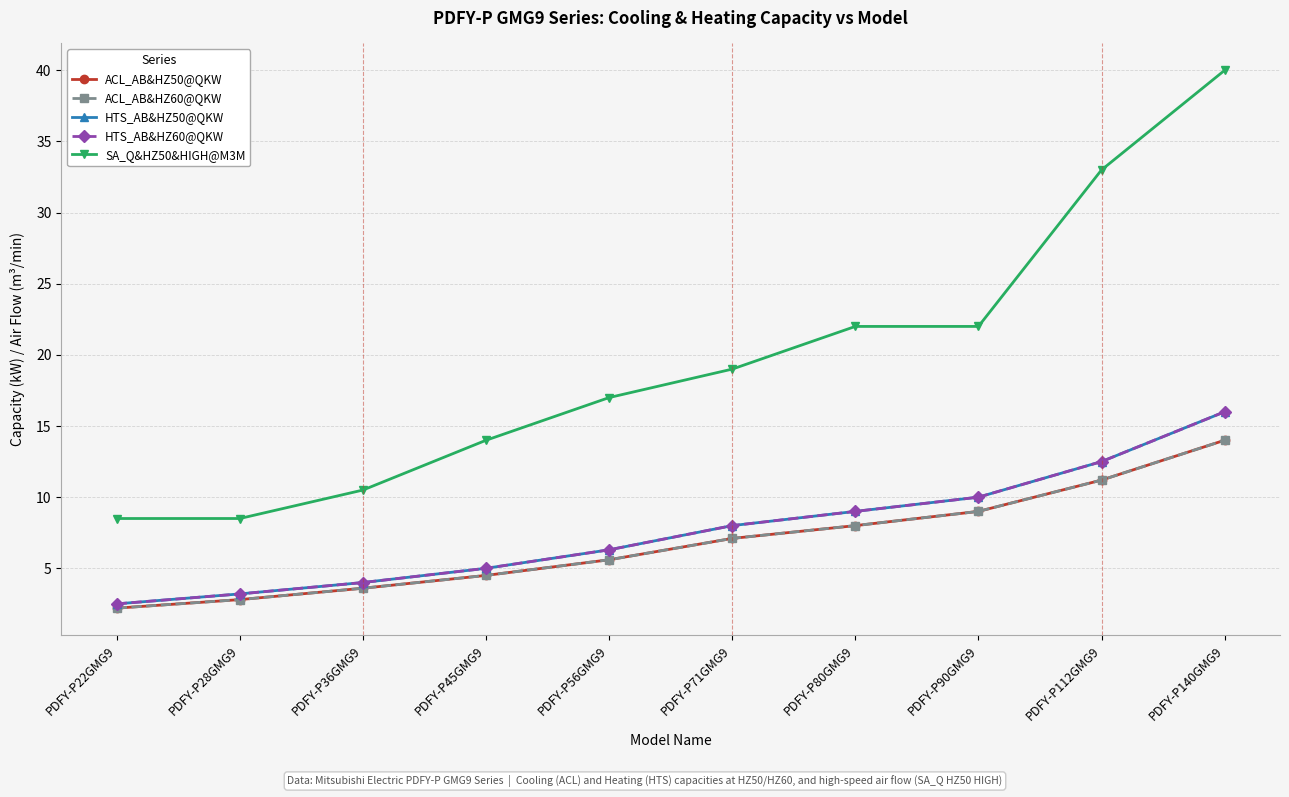

What is the maximum value for SA_Q&HZ50&HIGH@M3M?

40.0